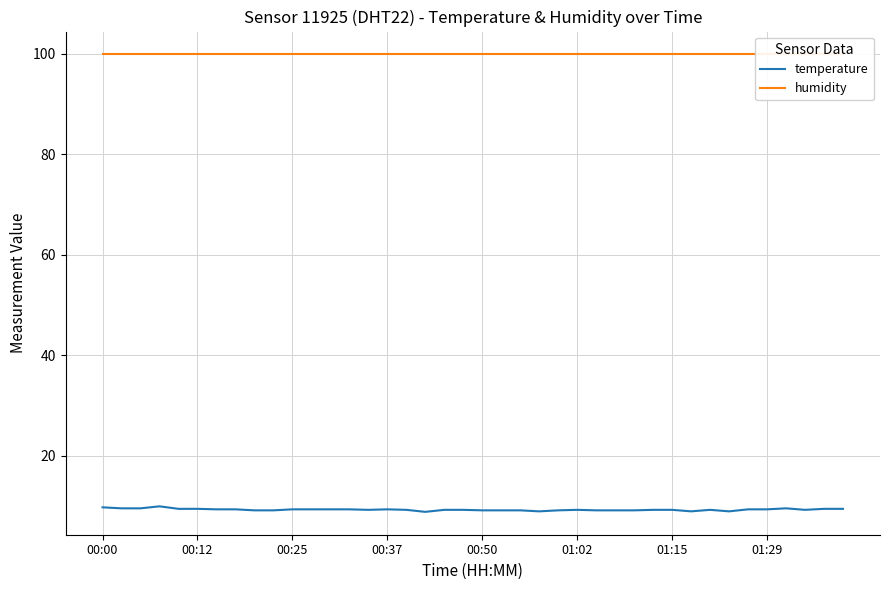

What is the approximate value of humidity at 38?

99.9